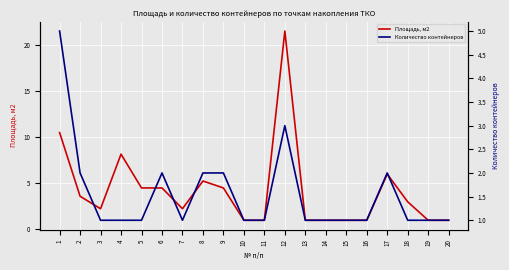

Which category has the highest value across all series?

12